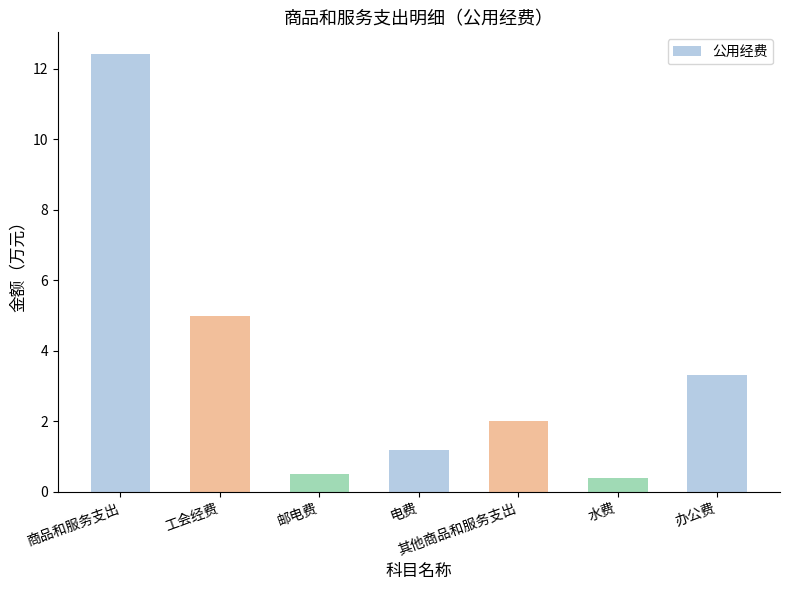

True or false: the data shows 1.2 at 电费.

True